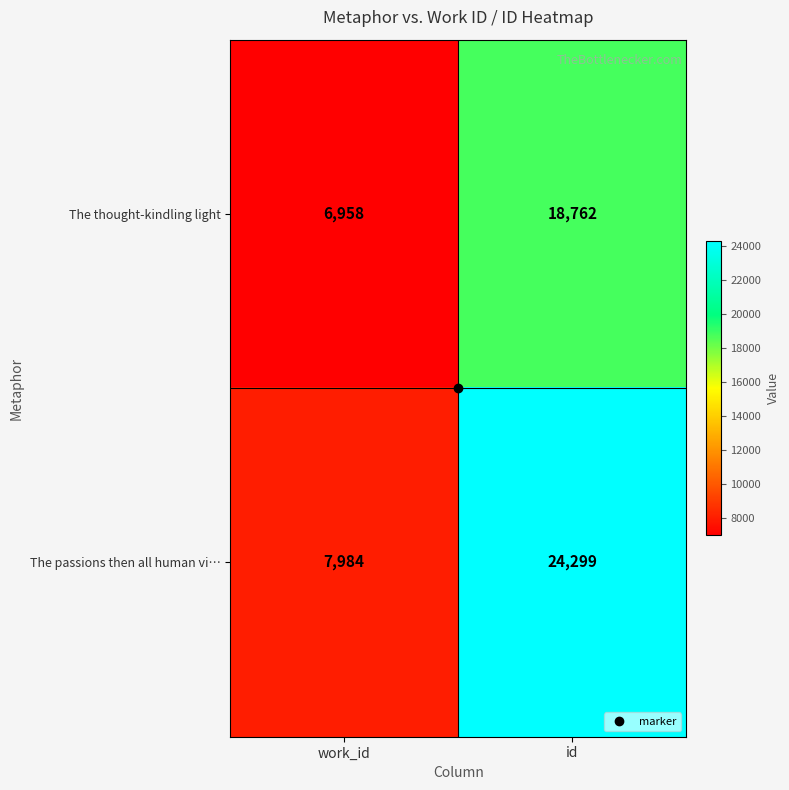

Which series has the largest total across all categories?

The passions then all human vi…